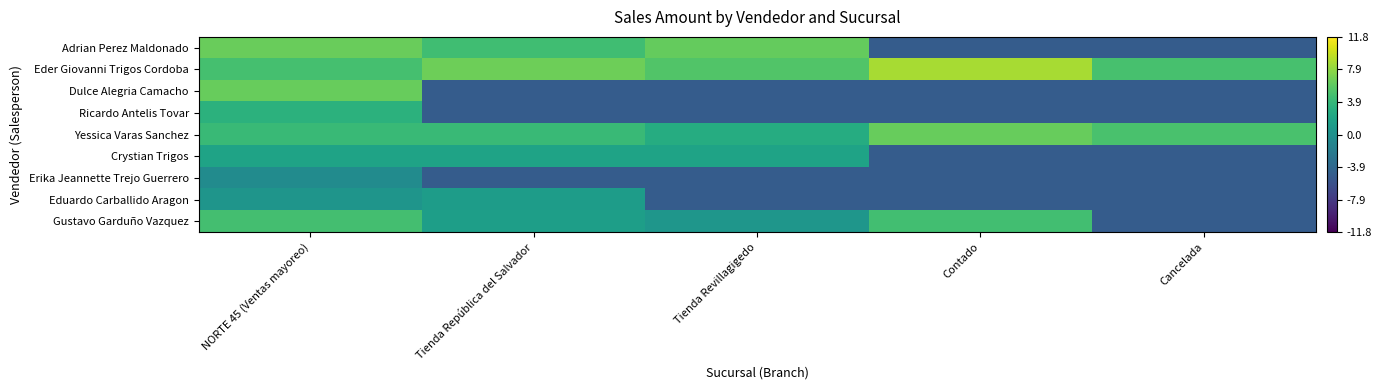

At Contado, list the series in order from smallest to largest.

Adrian Perez Maldonado, Dulce Alegria Camacho, Ricardo Antelis Tovar, Crystian Trigos, Erika Jeannette Trejo Guerrero, Eduardo Carballido Aragon, Gustavo Garduño Vazquez, Yessica Varas Sanchez, Eder Giovanni Trigos Cordoba